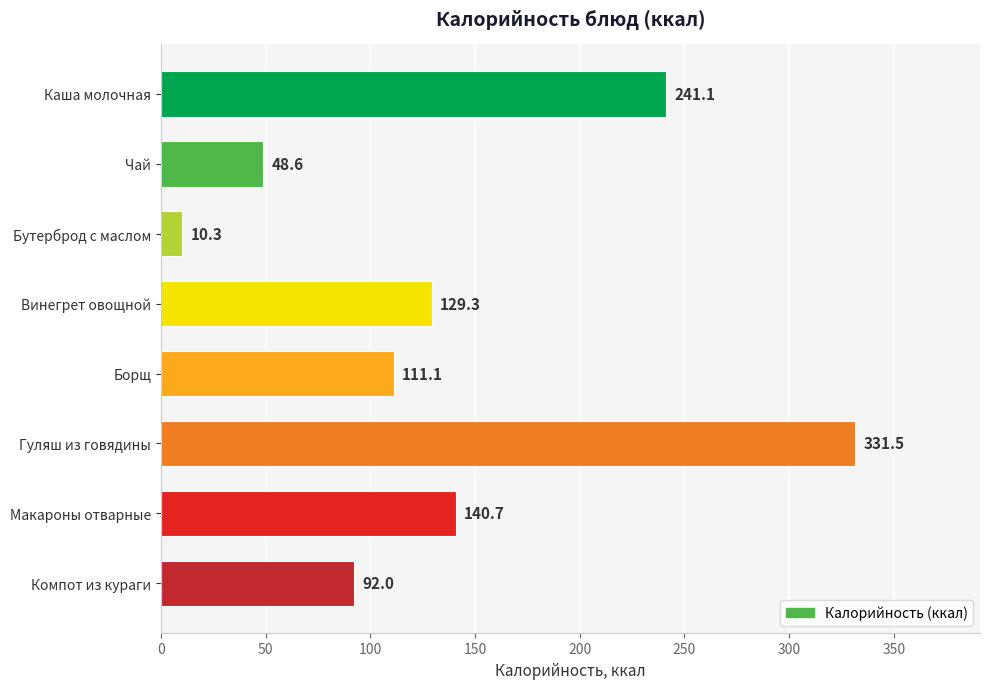

Does the chart contain any negative values?

No